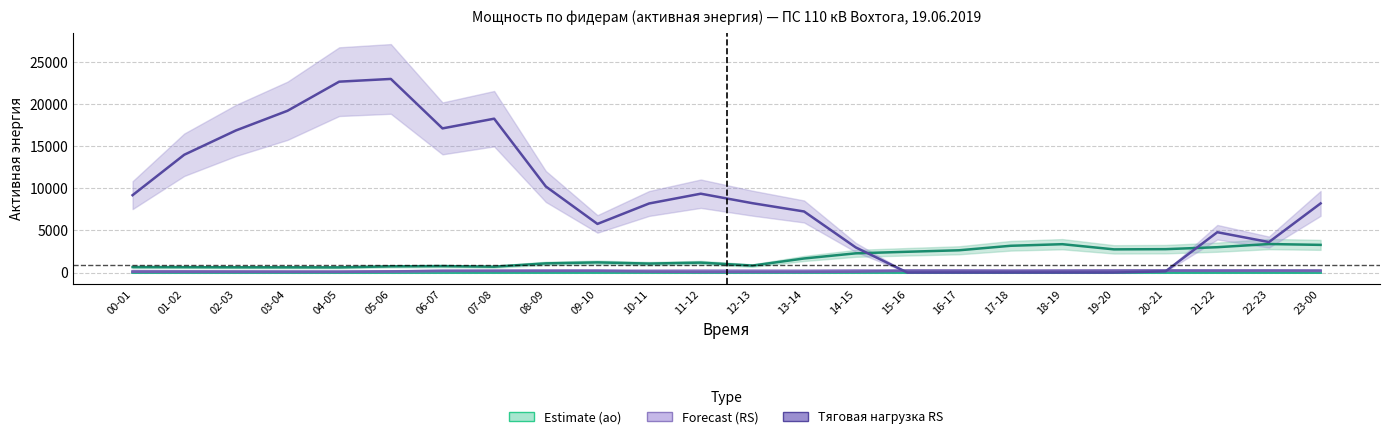

List the labels in order of Вохтога(РП)-п.Вохтога ао RS value, smallest first.

04-05, 03-04, 02-03, 05-06, 01-02, 00-01, 06-07, 23-00, 13-14, 10-11, 17-18, 07-08, 22-23, 12-13, 09-10, 11-12, 18-19, 08-09, 15-16, 19-20, 21-22, 16-17, 14-15, 20-21